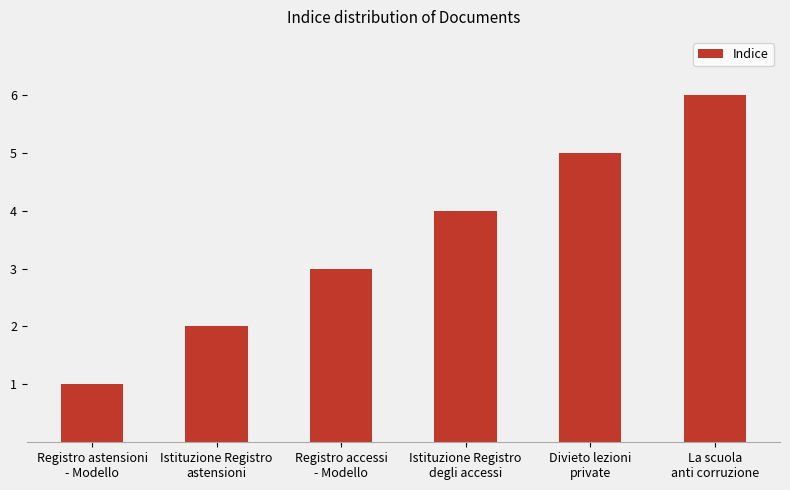

What position from the right is Istituzione Registro
astensioni?

5